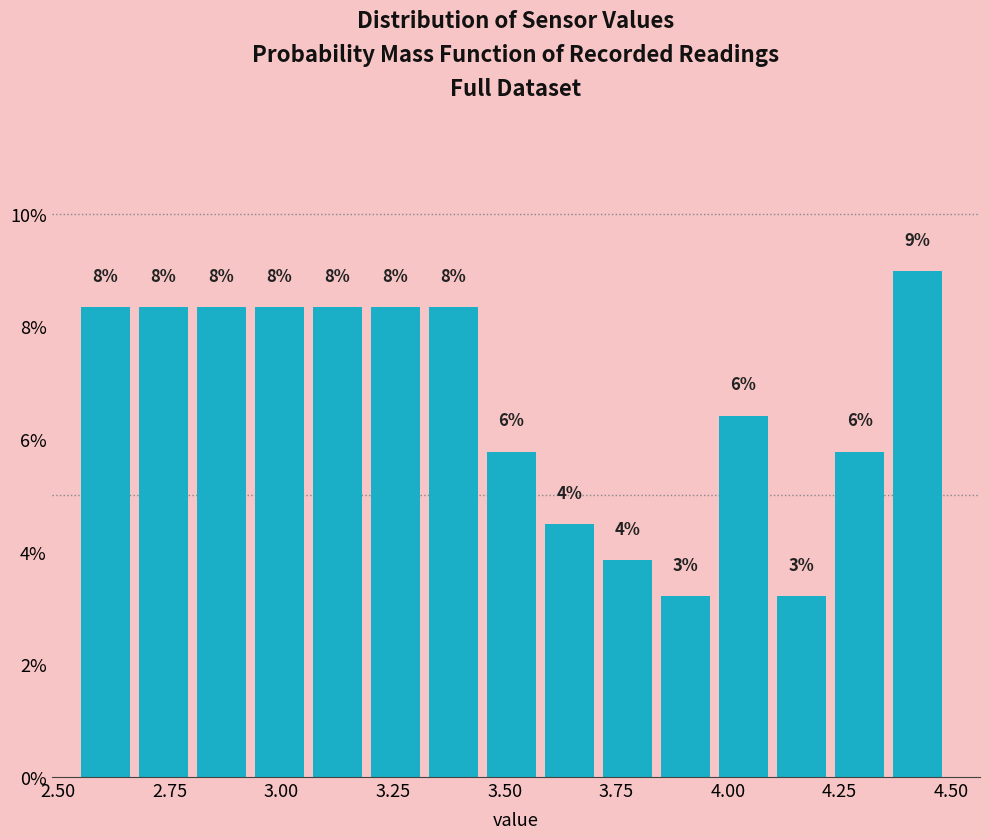

Read against the x-axis, roughly where is the centre of the tallest bar?

4.45